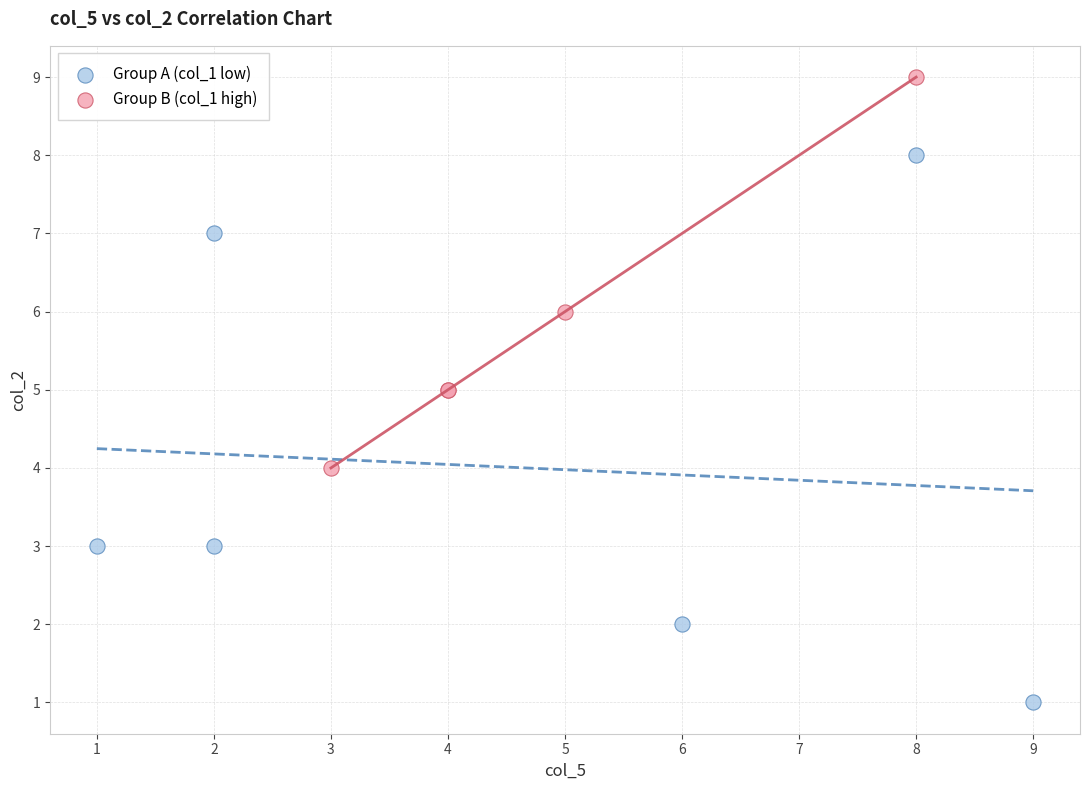

Which series contains the lowest Y value?

Group A (col_1 low)